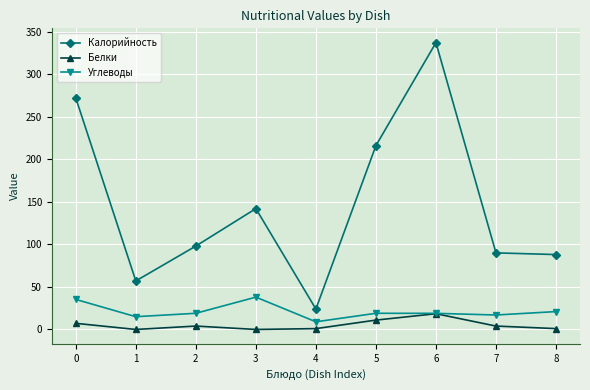

Which series has the widest spread of values?

Калорийность